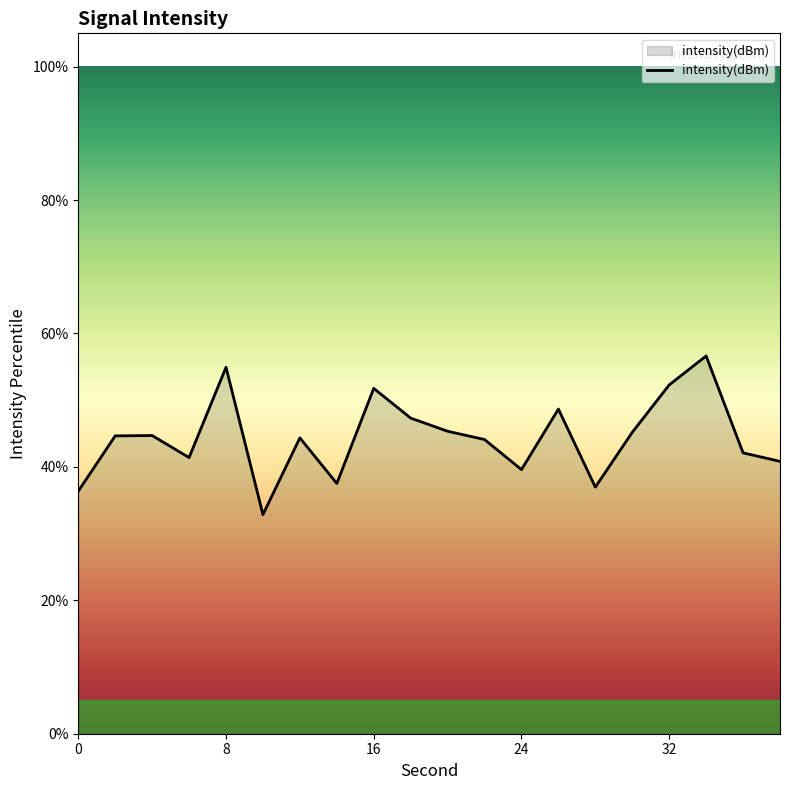

What is the maximum value shown in the chart?

56.6